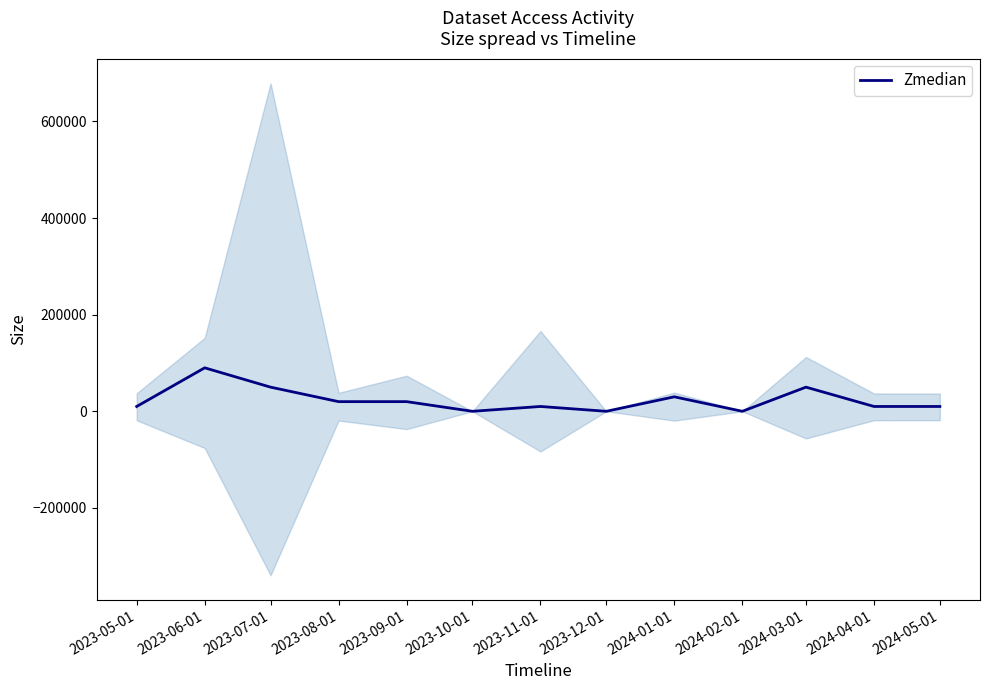

List the labels in order of value, smallest first.

2023-10-01, 2023-12-01, 2024-02-01, 2023-05-01, 2023-11-01, 2024-04-01, 2024-05-01, 2023-08-01, 2023-09-01, 2024-01-01, 2023-07-01, 2024-03-01, 2023-06-01